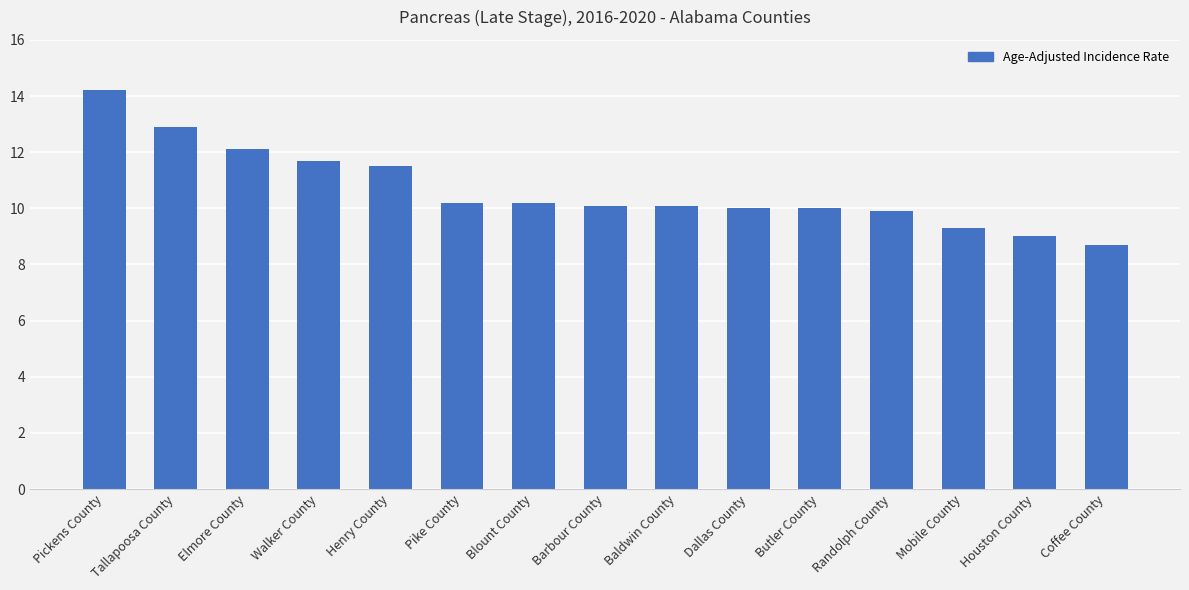

At which label is the value closest to 11?

Henry County